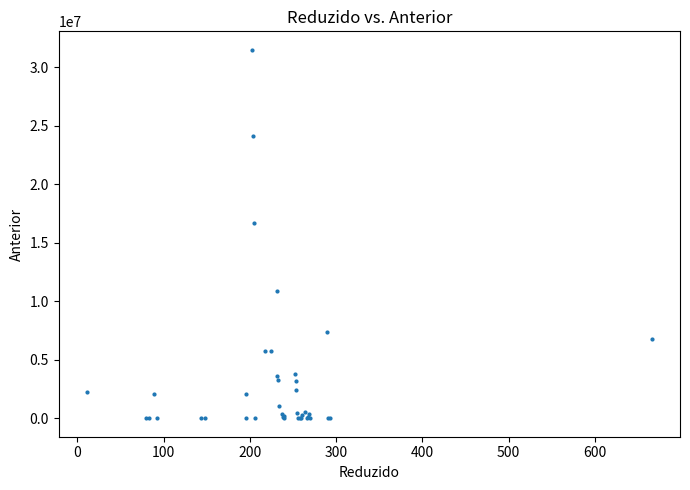

What Y value in the scatter plot is closest to 15739067?

16682378.3